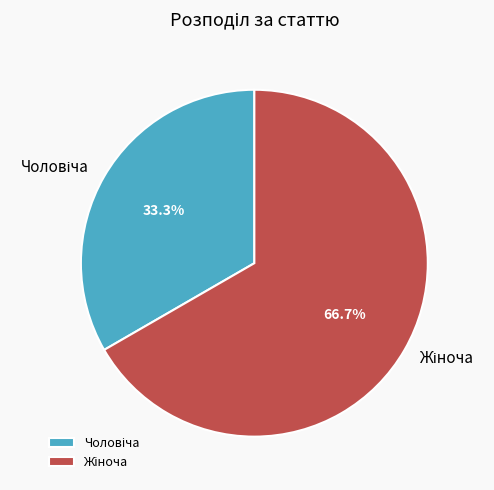

Is there a majority slice in this chart?

Yes